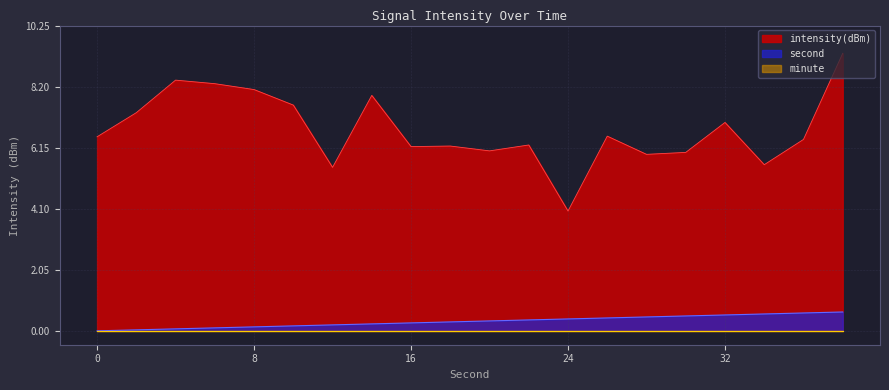

Which category has the lowest value in the intensity(dBm) series?

24